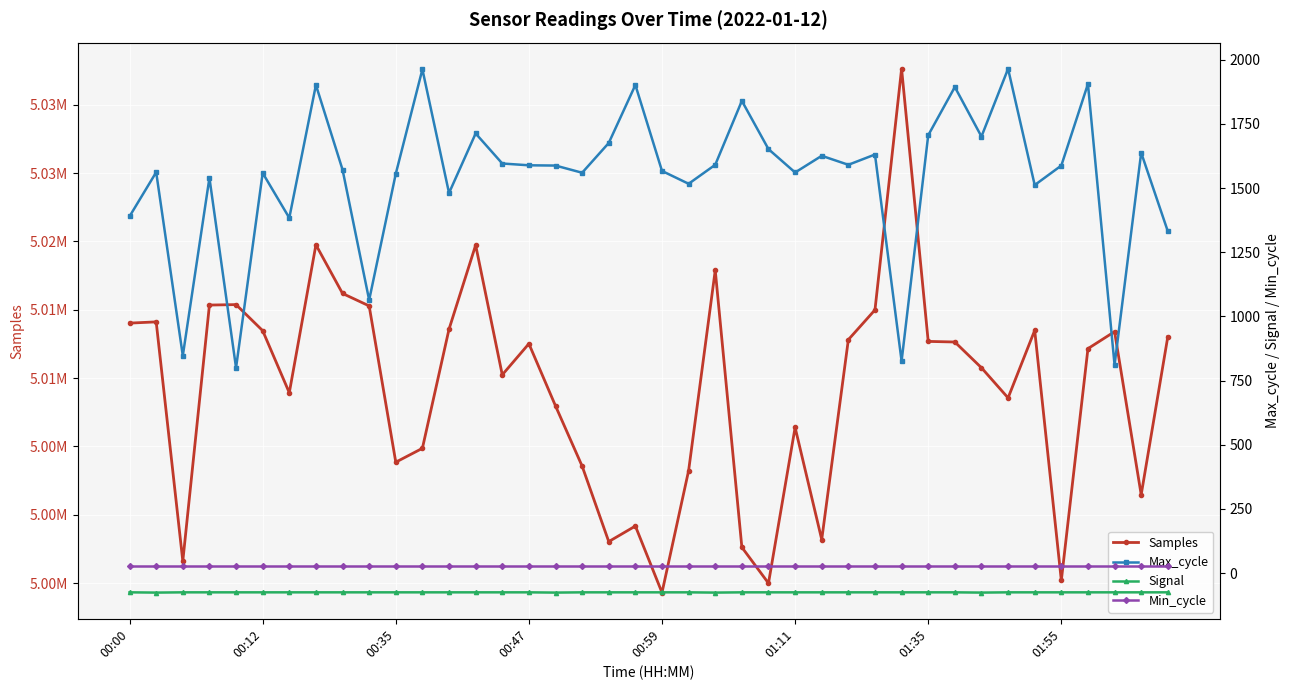

The Min_cycle series shows 15 at 17. True or false?

False